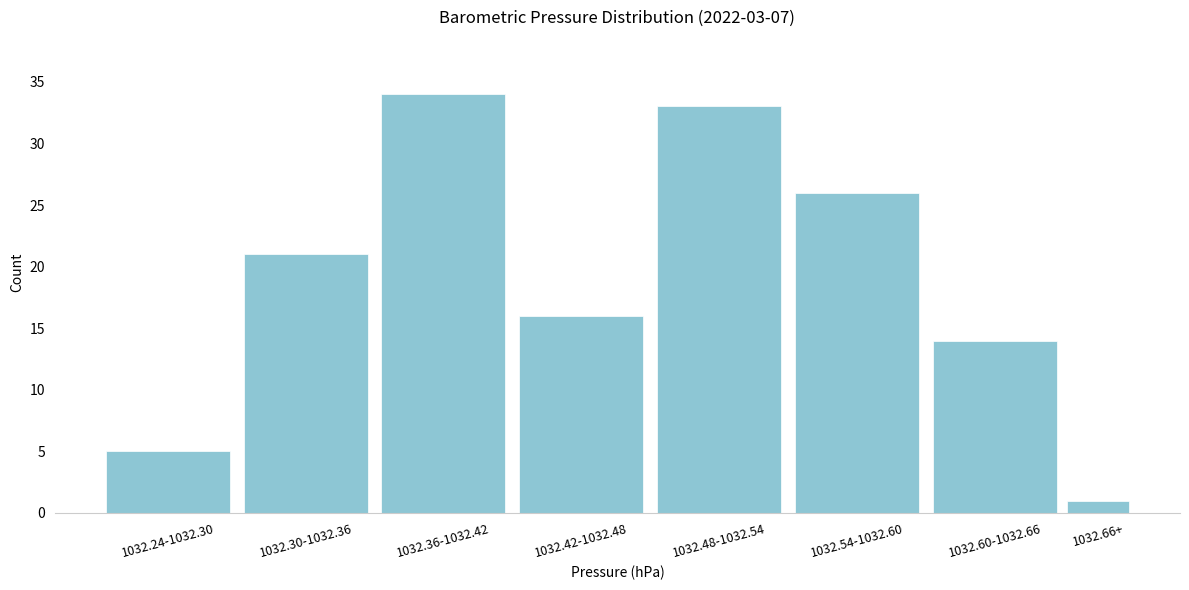

Reading left to right, transcribe all the data shown in this chart.

1032.24-1032.30=5	1032.30-1032.36=21	1032.36-1032.42=34	1032.42-1032.48=16	1032.48-1032.54=33	1032.54-1032.60=26	1032.60-1032.66=14	1032.66+=1